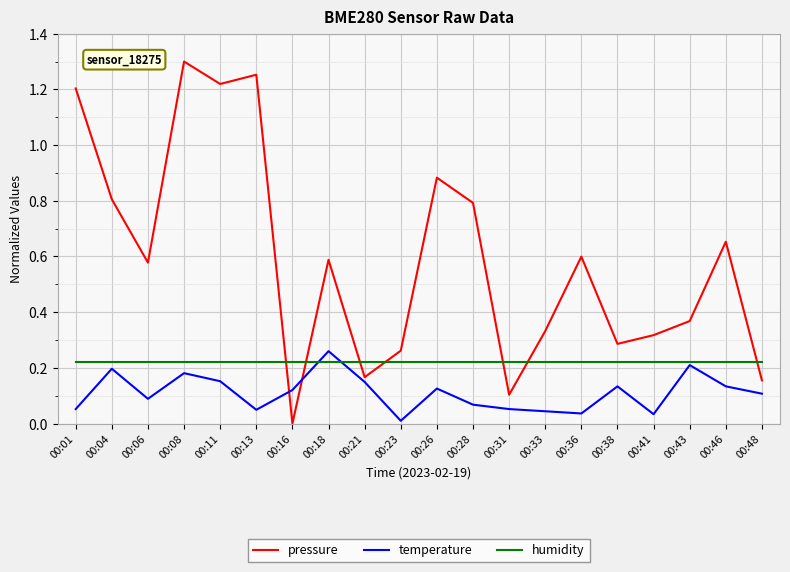

True or false: humidity and pressure cross at least once.

True